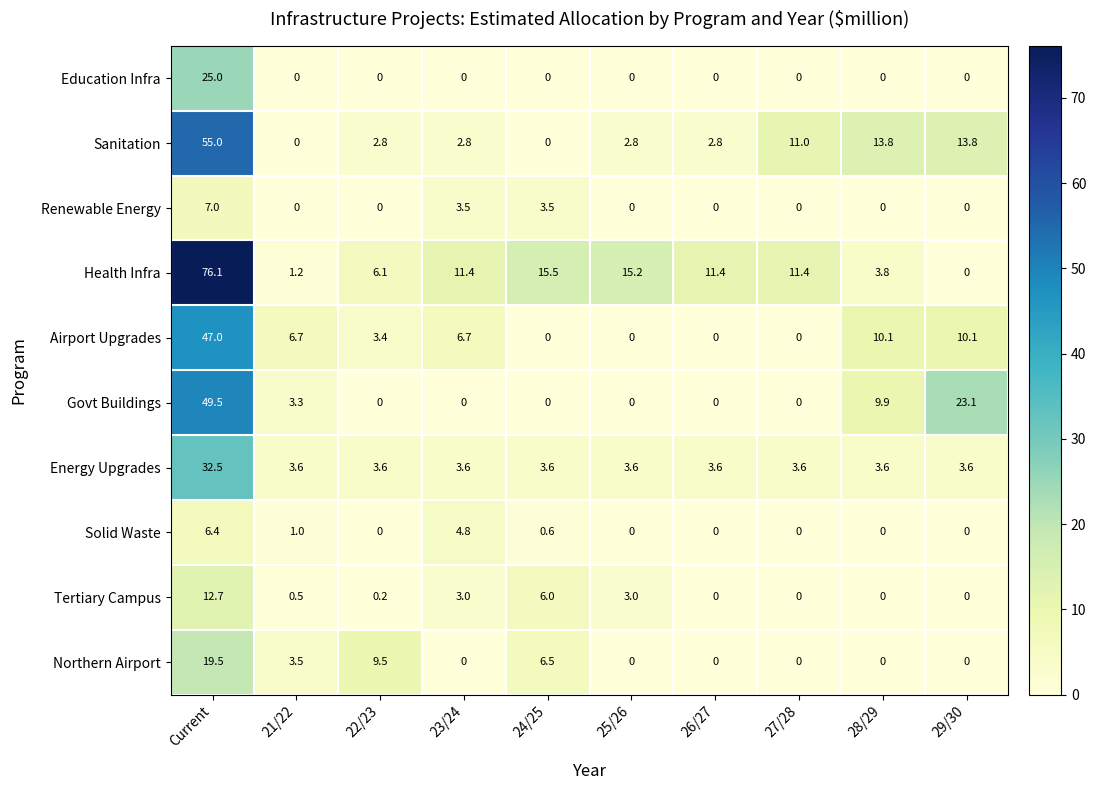

Which series has the largest total across all categories?

Health Infra